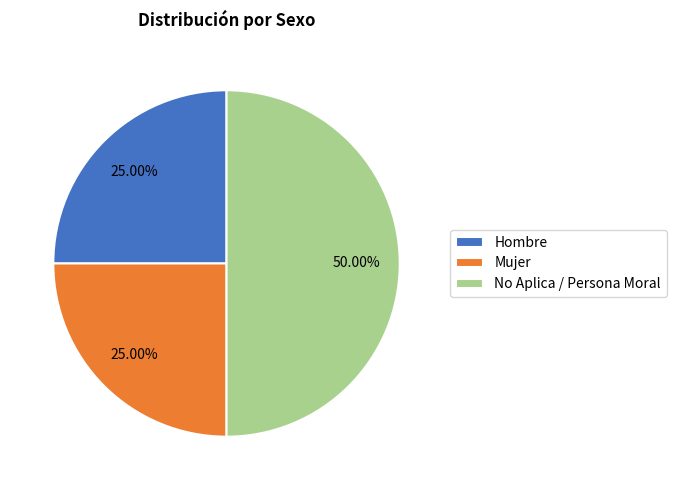

What percentage is the Hombre slice, to the nearest percent?

25%